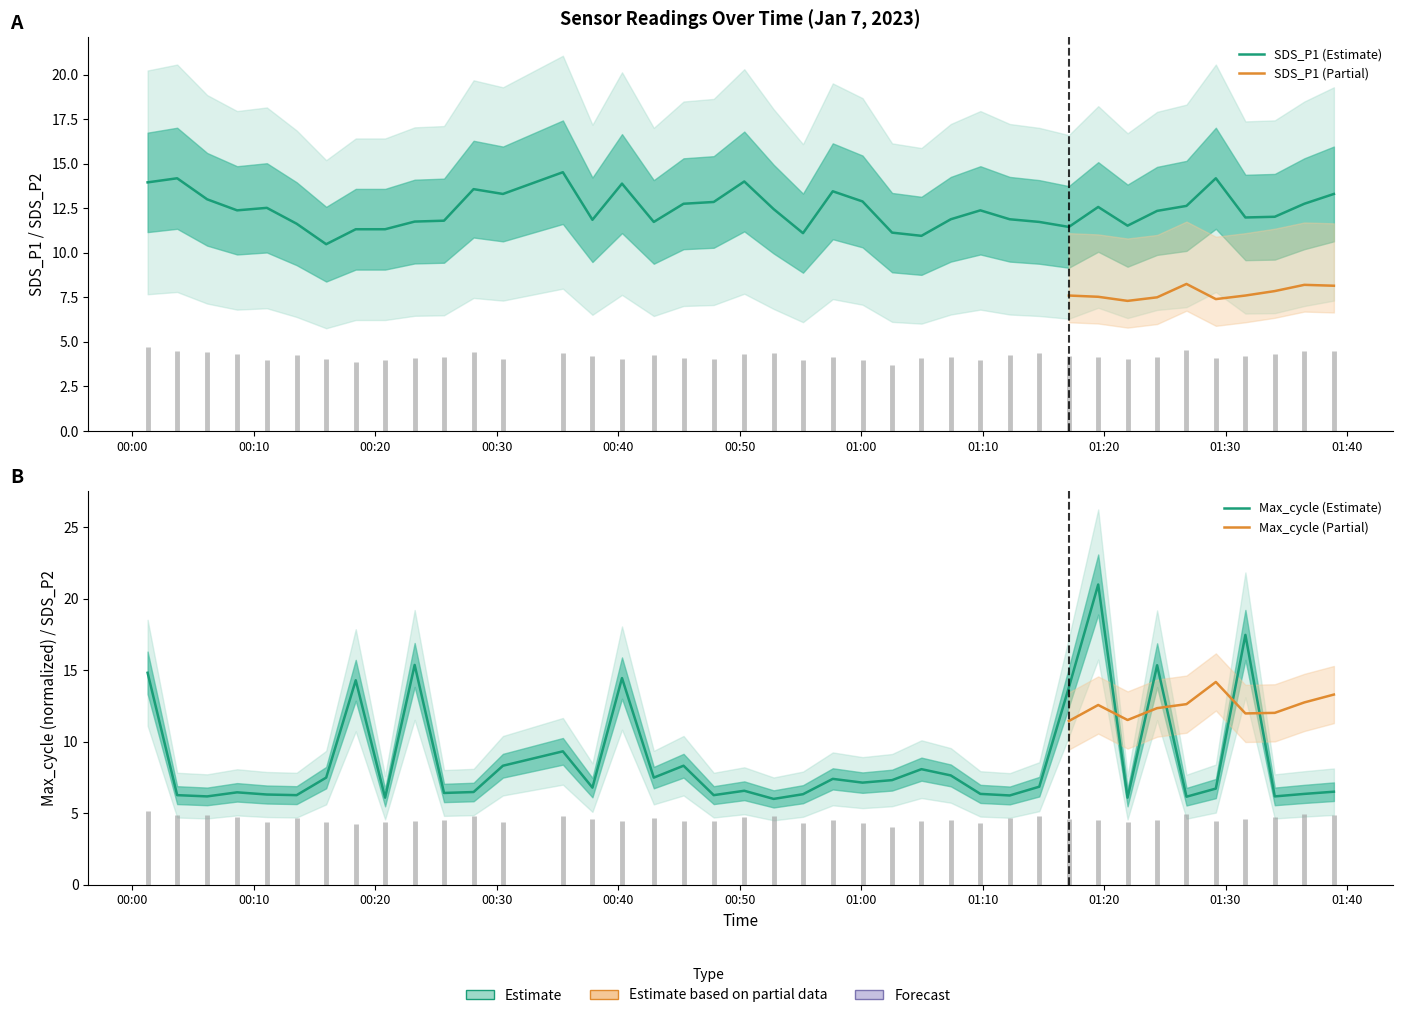

What is the approximate value of Max_cycle at 2023/01/07 01:36:29?

6.4